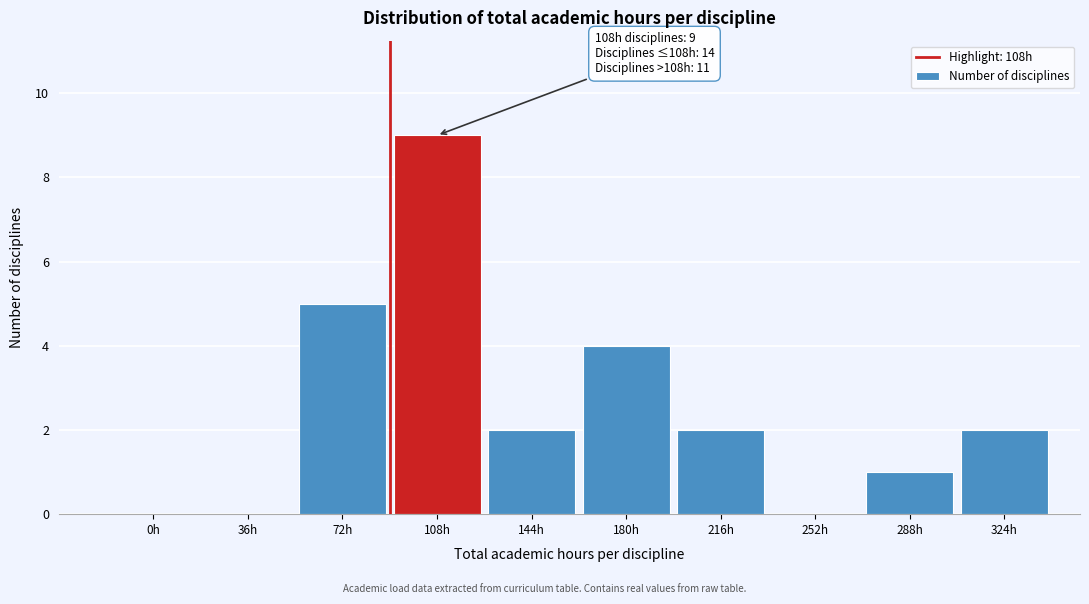

Reading right to left, transcribe all the data shown in this chart.

324h=2	288h=1	252h=0	216h=2	180h=4	144h=2	108h=9	72h=5	36h=0	0h=0